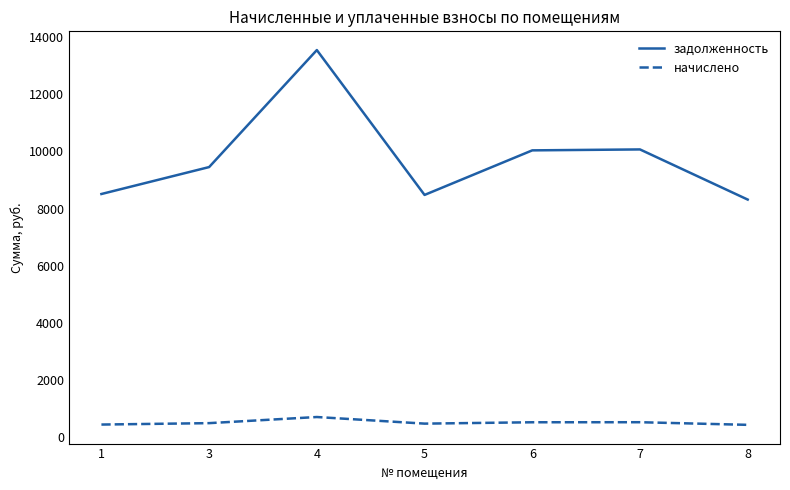

Which category has the highest value in the задолженность series?

4